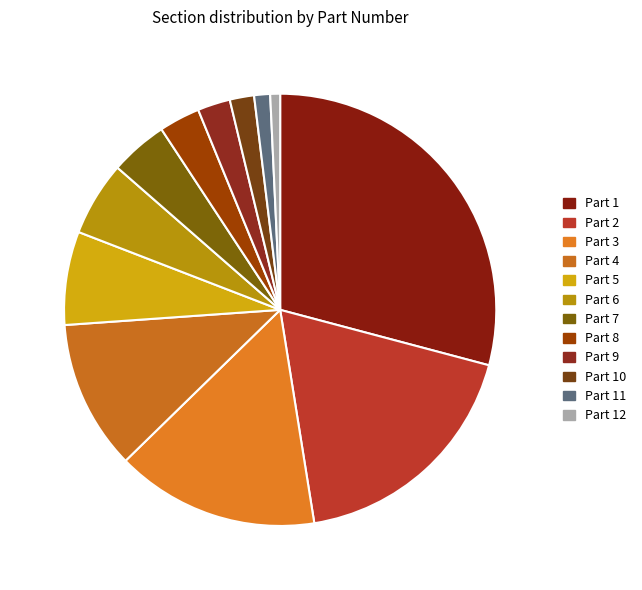

Between Part 8 and Part 9, which is larger?

Part 8